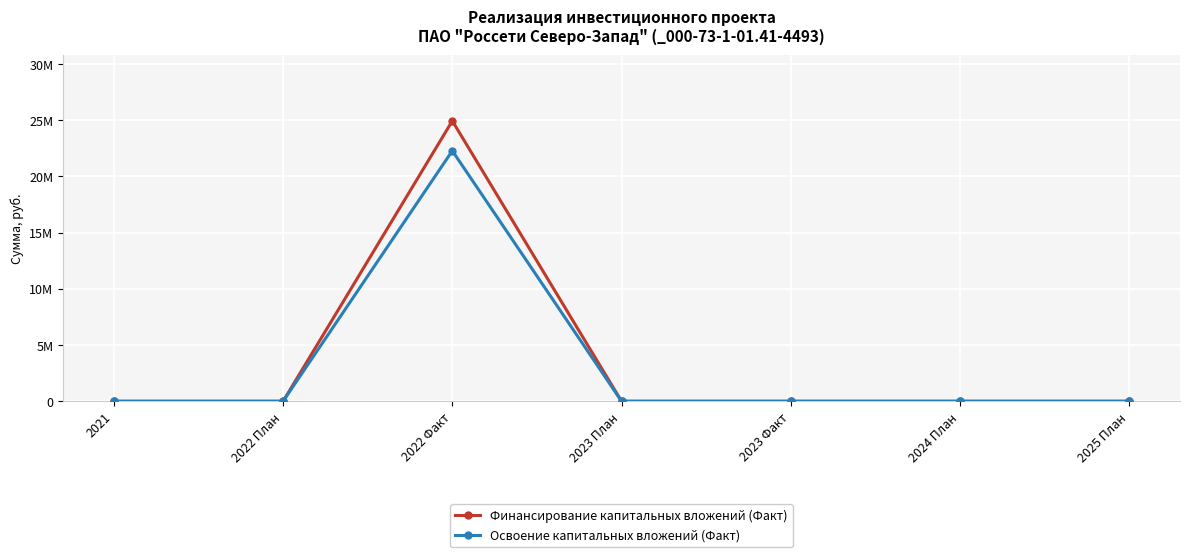

Does the chart have visible grid lines?

Yes